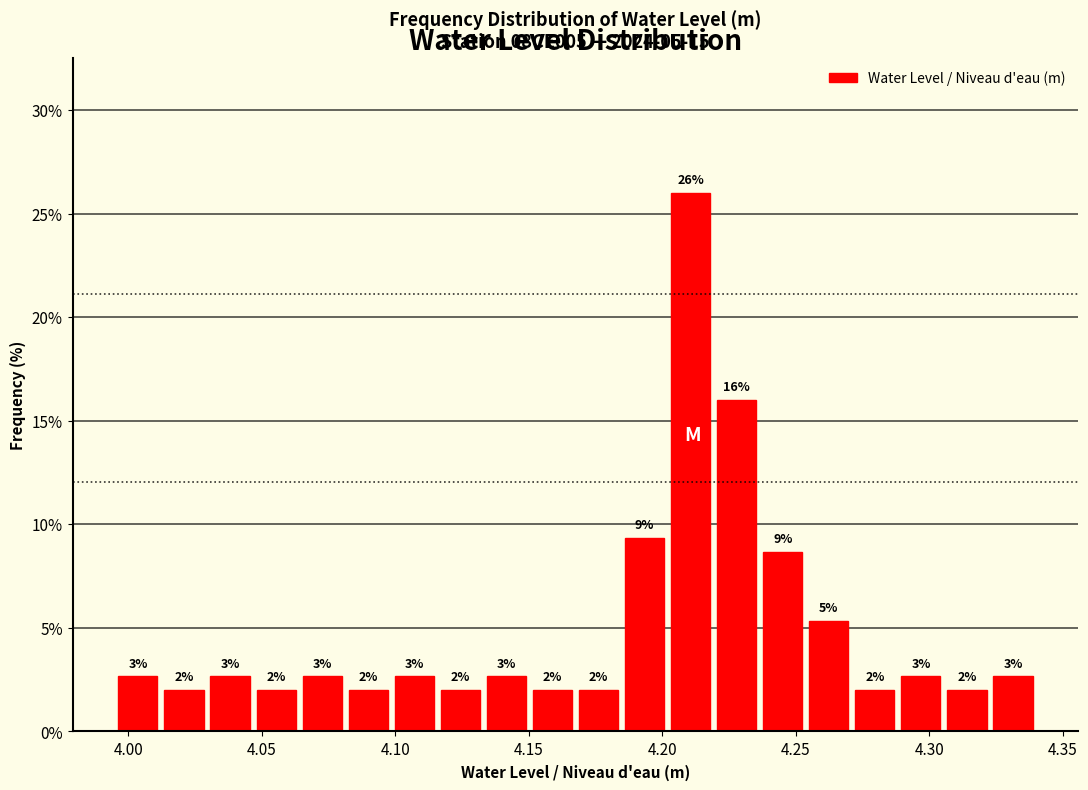

Read against the x-axis, roughly where is the centre of the tallest bar?

4.210